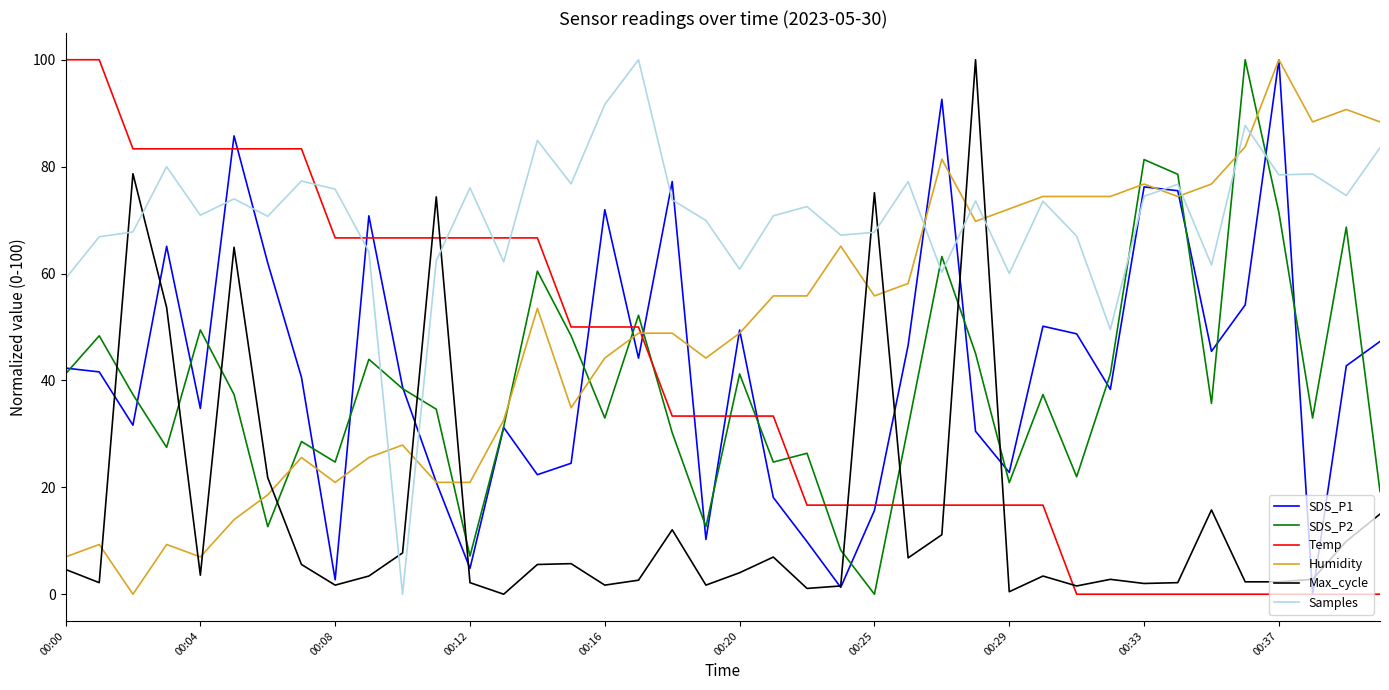

Which series has the largest total across all categories?

Samples